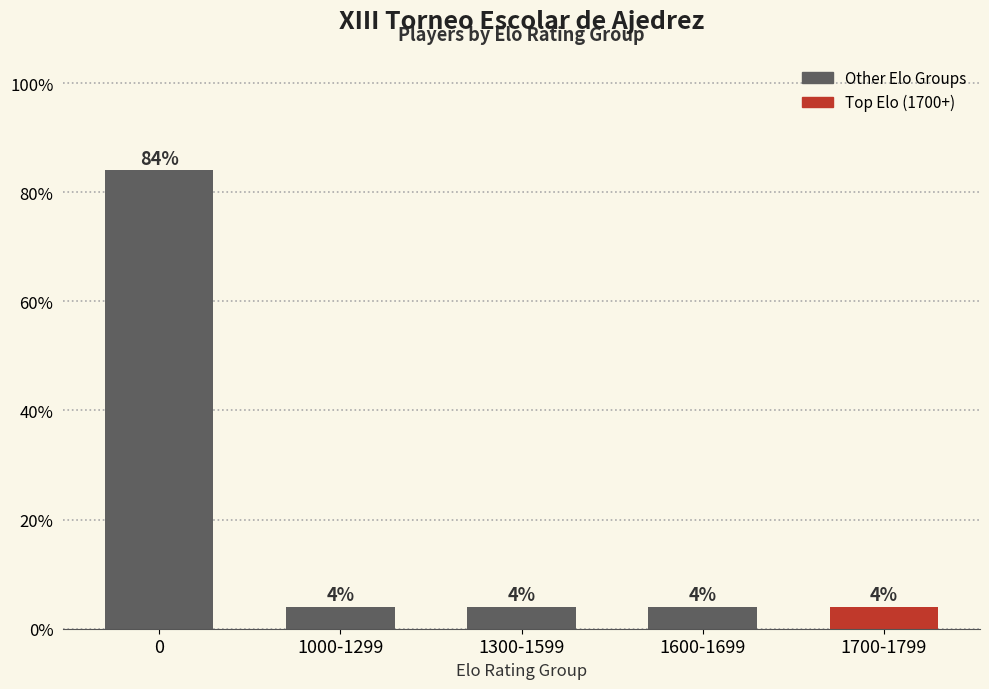

What is the greatest value displayed?

84